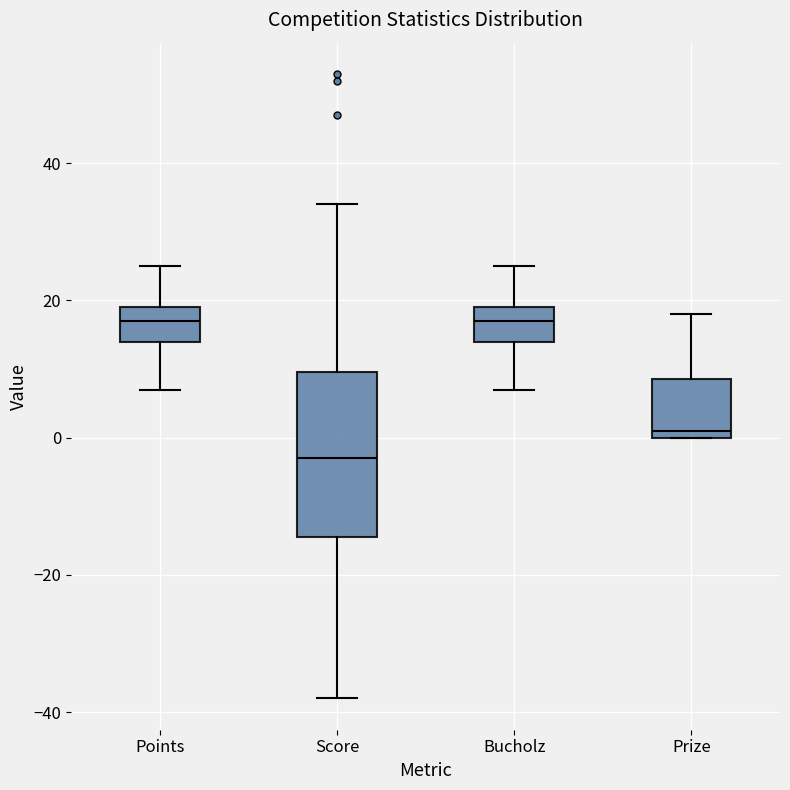

Comparing the boxes themselves (not the whiskers), which one is the tallest?

Score